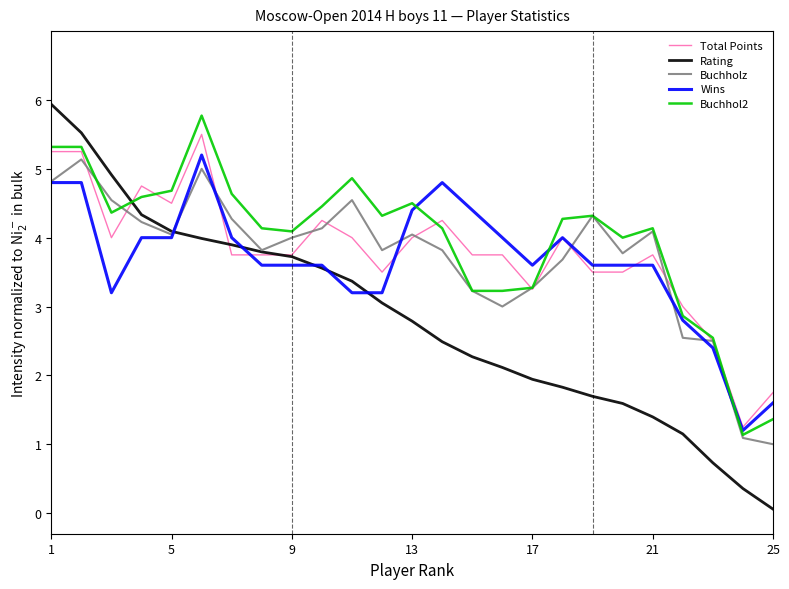

List the series in order of their peak value, lowest first.

Buchholz, Wins, Total Points, Buchhol2, Rating